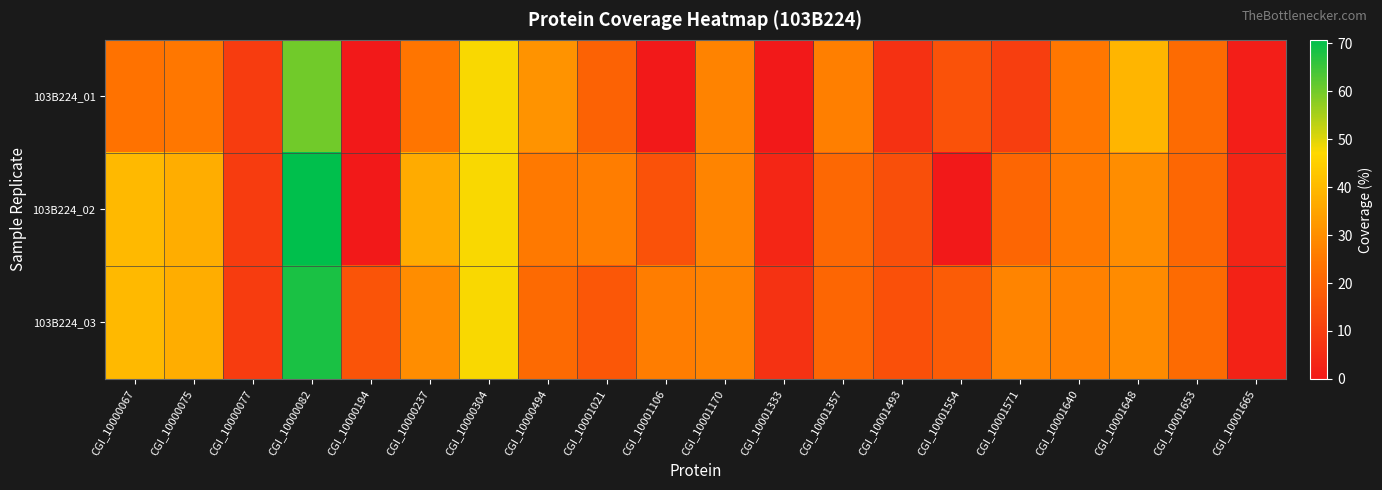

Rank the series by their average value, from highest to lowest.

103B224_03, 103B224_02, 103B224_01